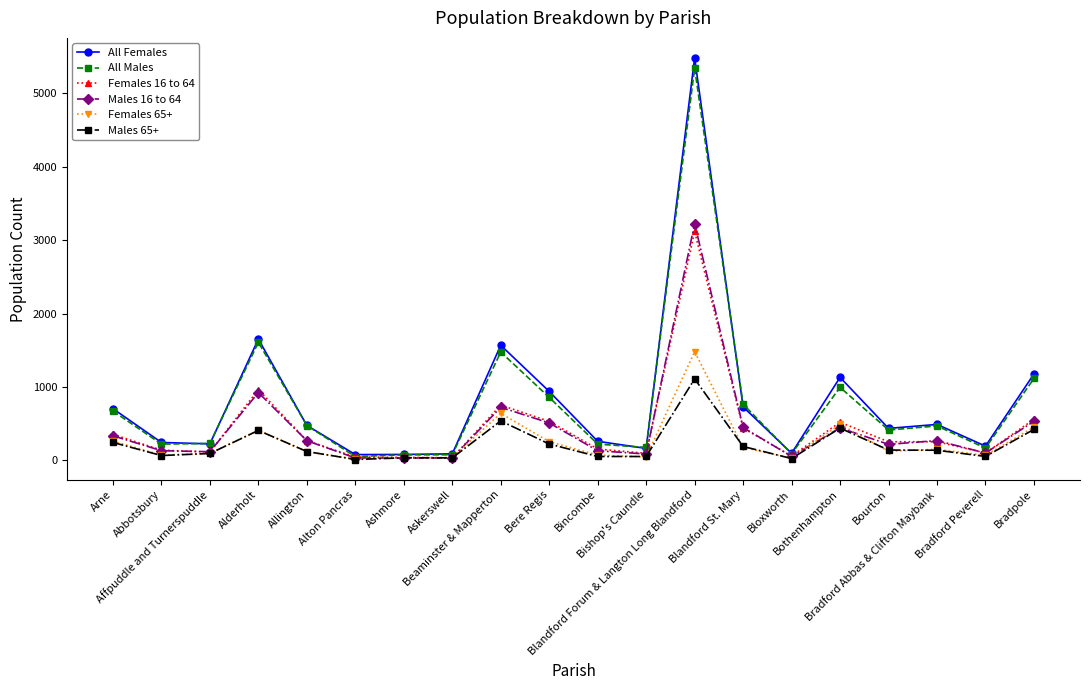

Which series has the widest spread of values?

All Females